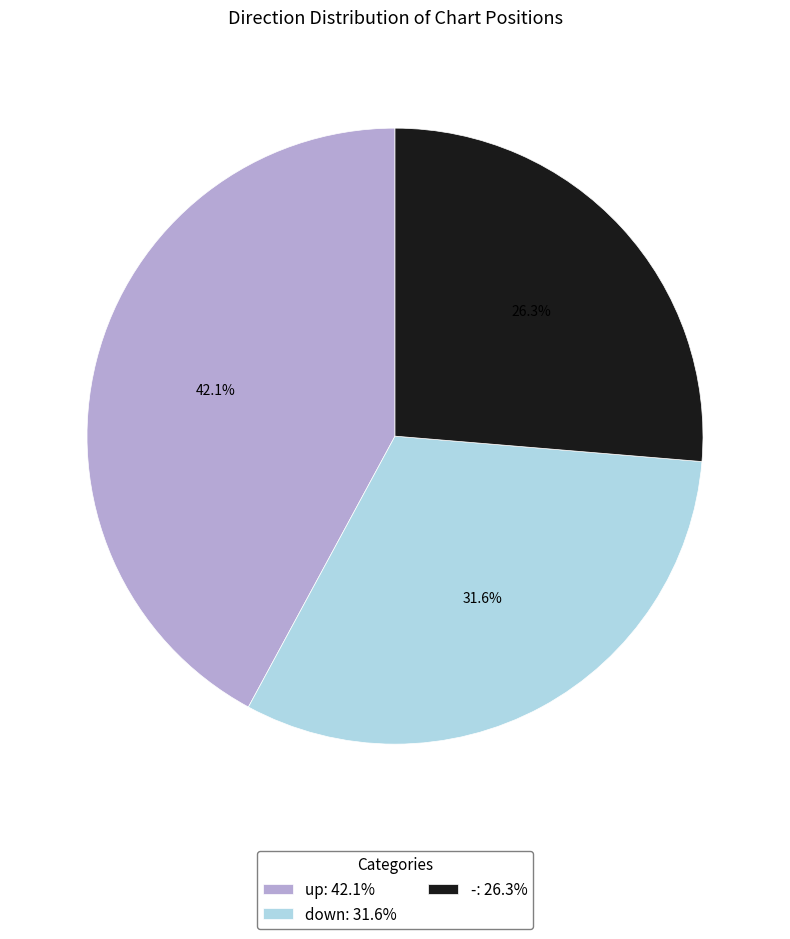

How many segments does this pie chart have?

3